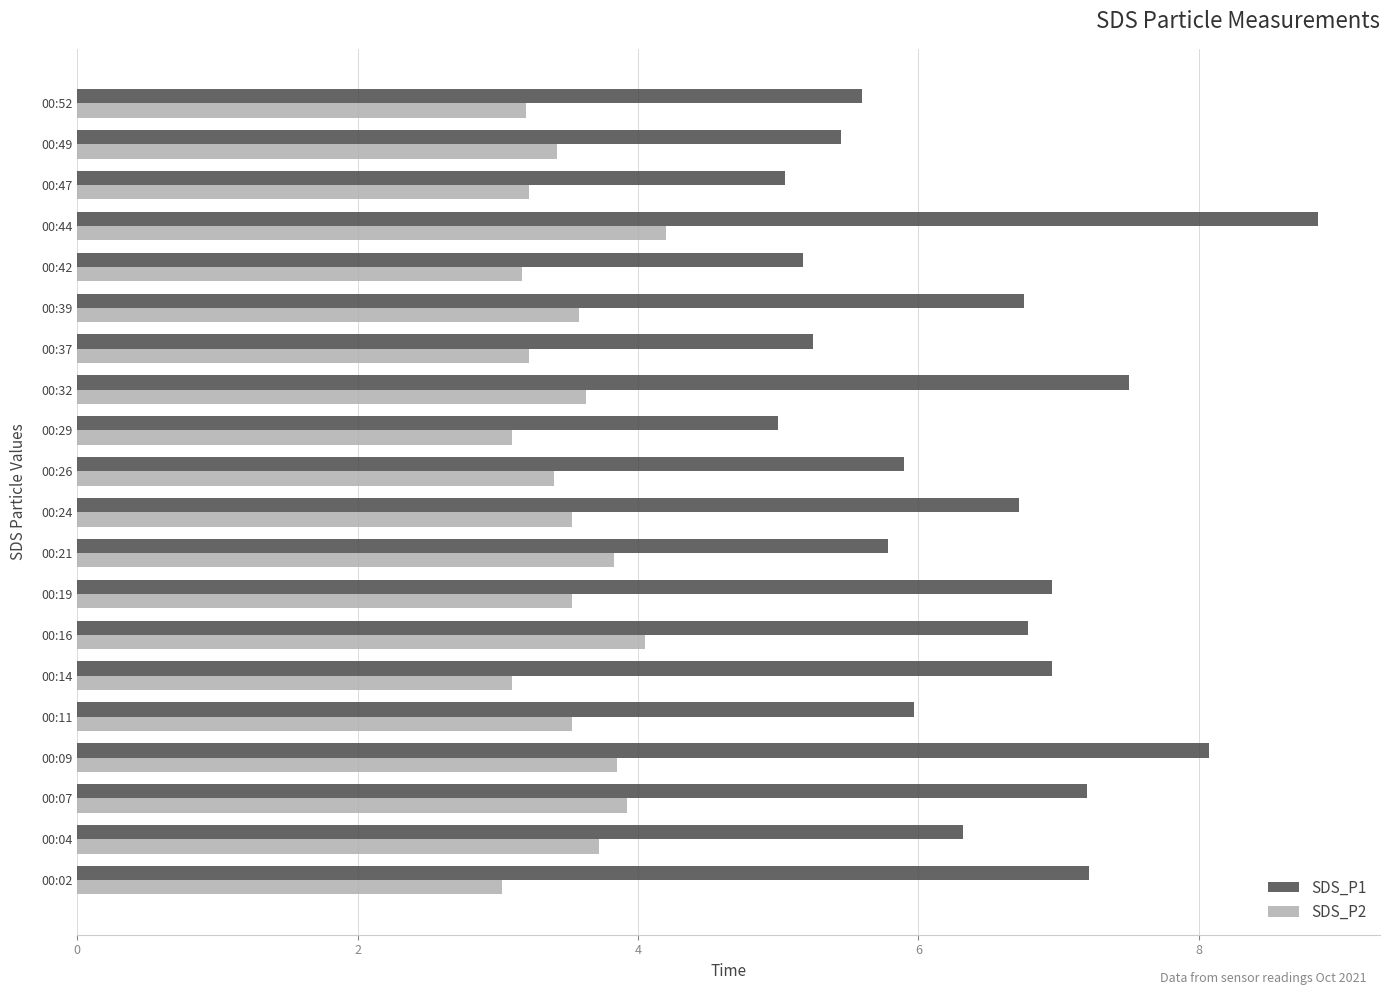

Between 00:29 and 00:32, which series saw the biggest shift?

SDS_P1